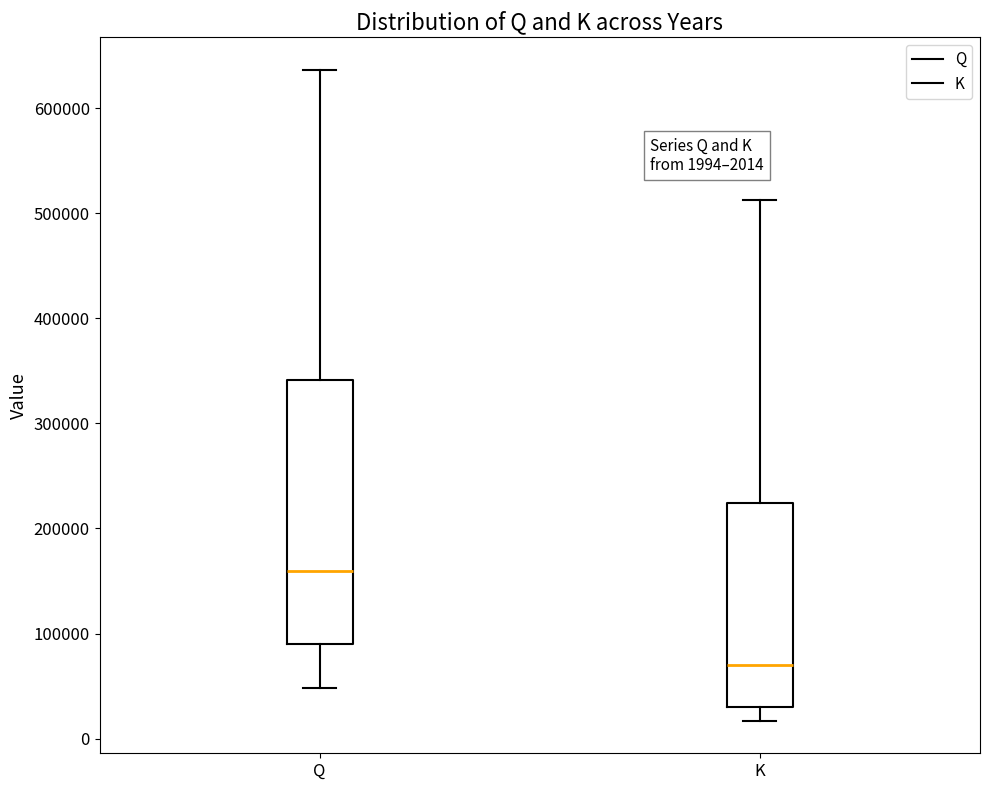

Which box is the tallest, from its lower edge to its upper edge?

Q